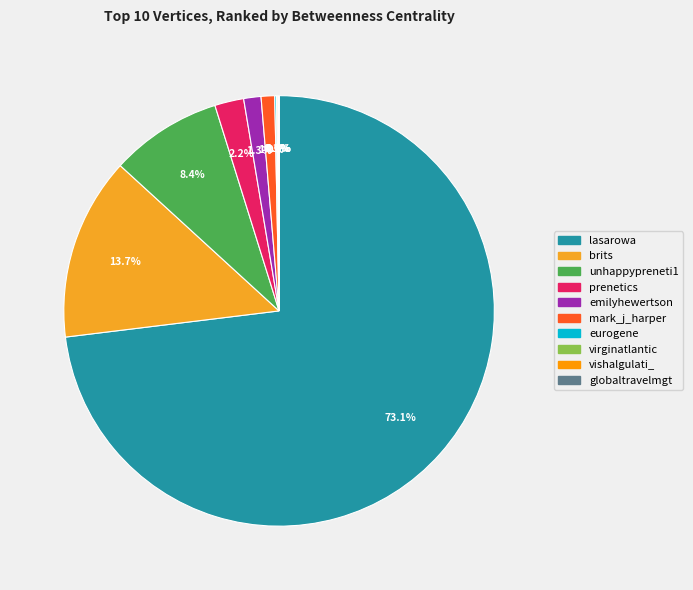

Which category has the biggest portion of the pie?

lasarowa